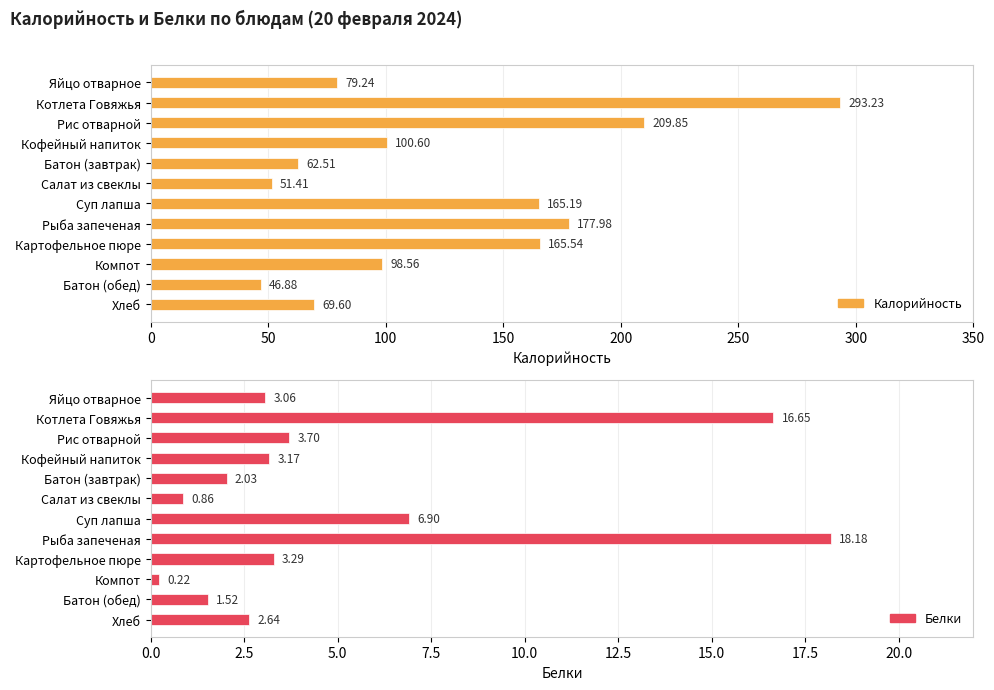

What is the difference between the maximum and minimum values in the Белки series?

18.0